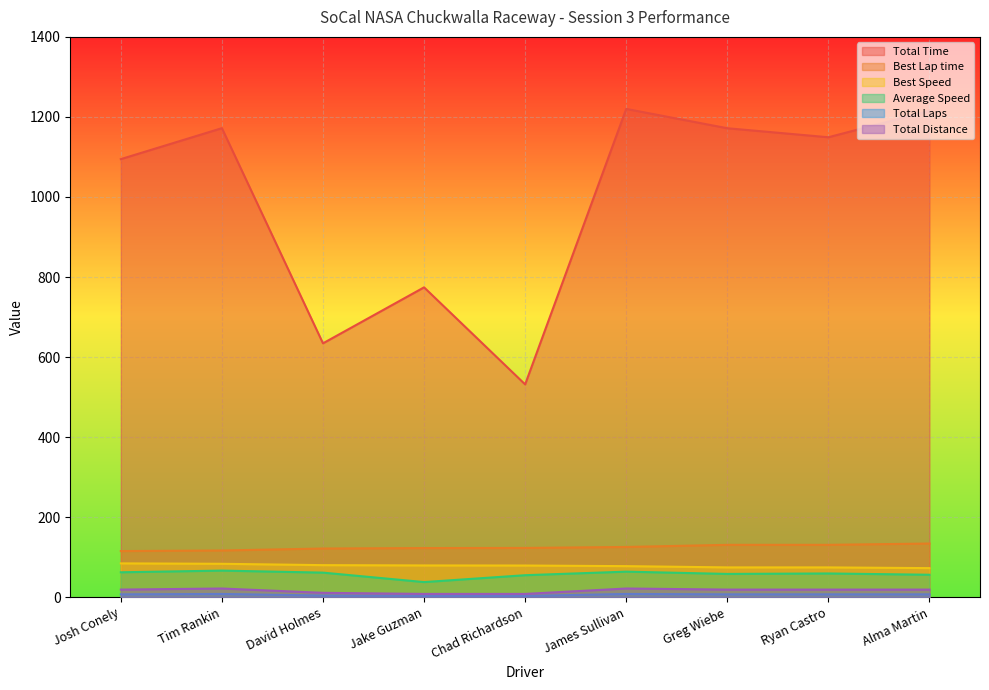

Which series has the widest spread of values?

Total Time